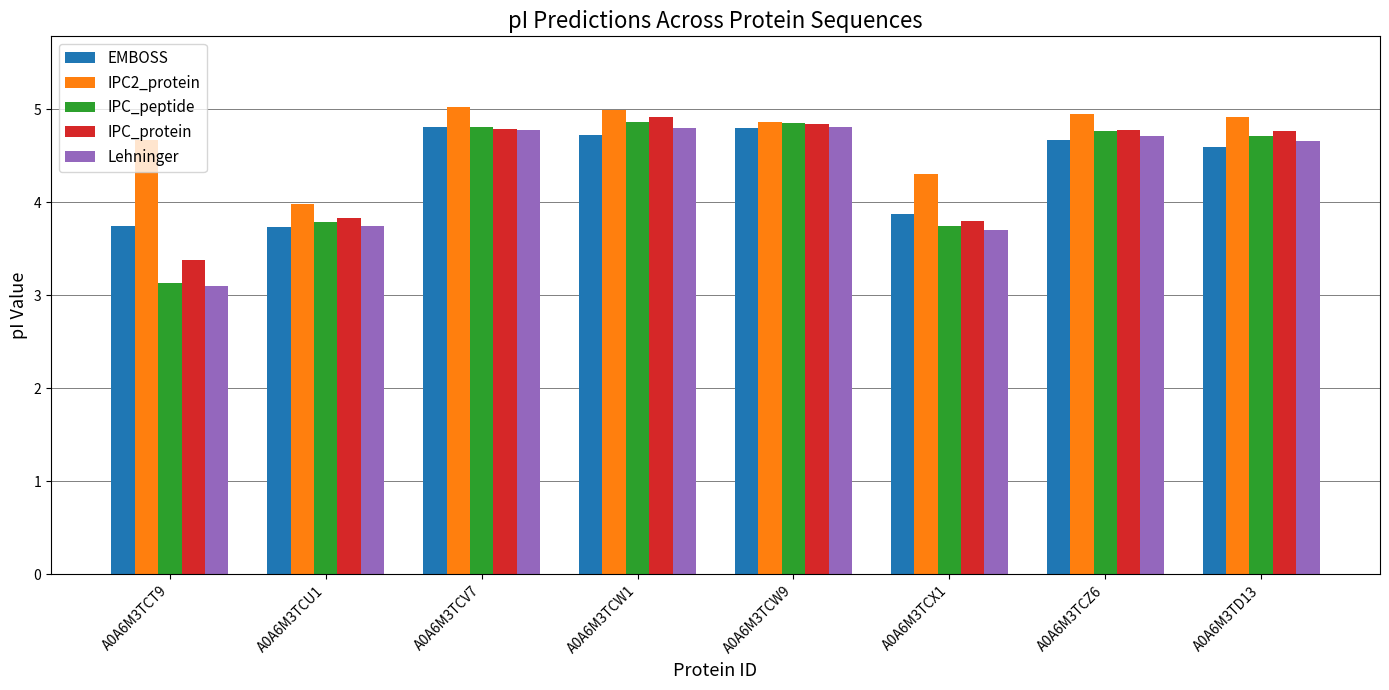

What is the difference between the second highest and second lowest values in the IPC2_protein series?

0.7